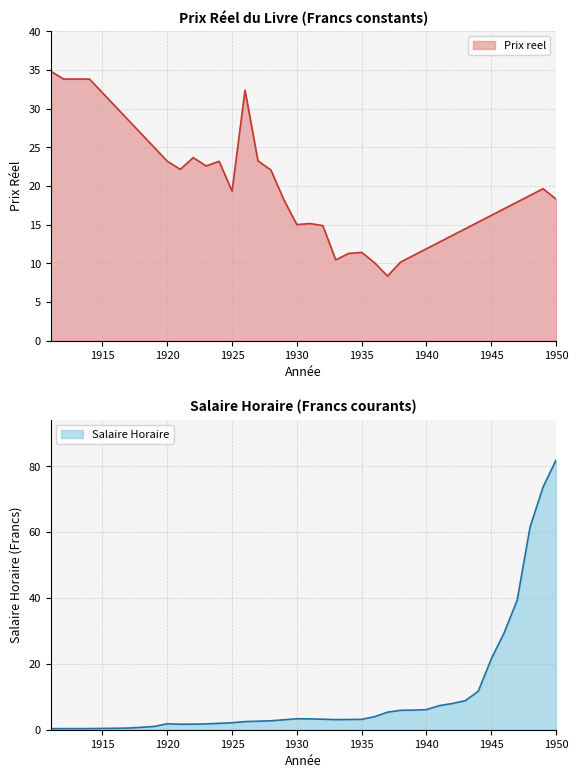

Which category has the highest value in the Salaire Horaire series?

1950